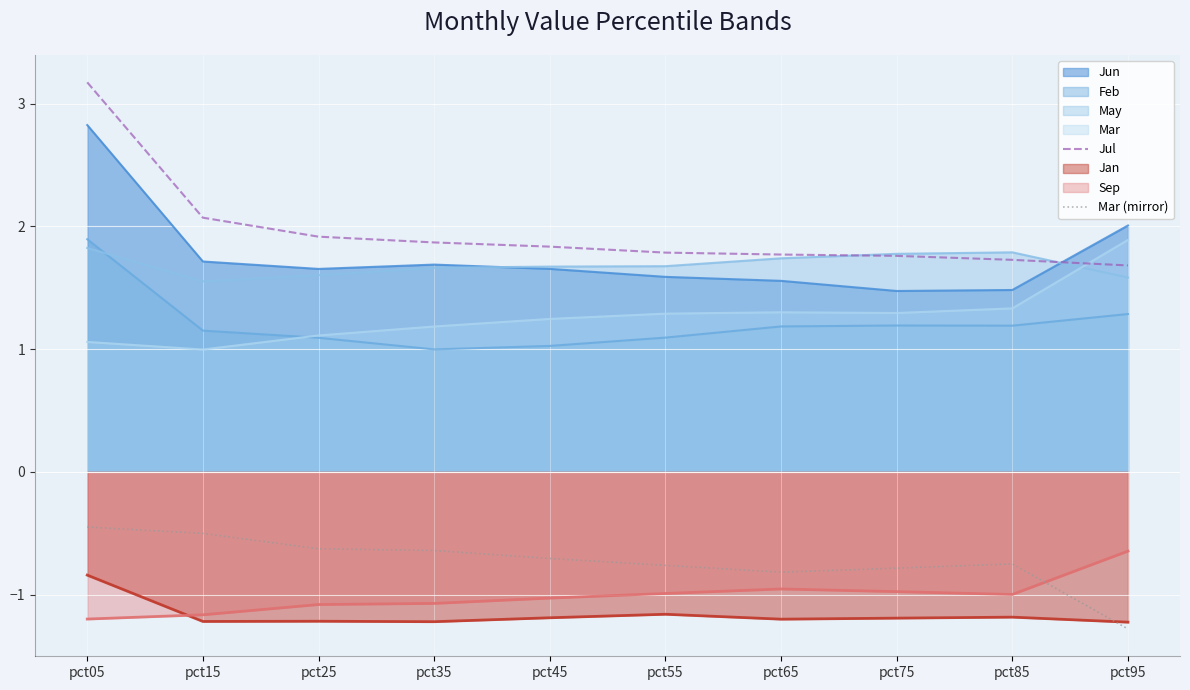

What is the difference between the highest and lowest values at pct25?

3.1